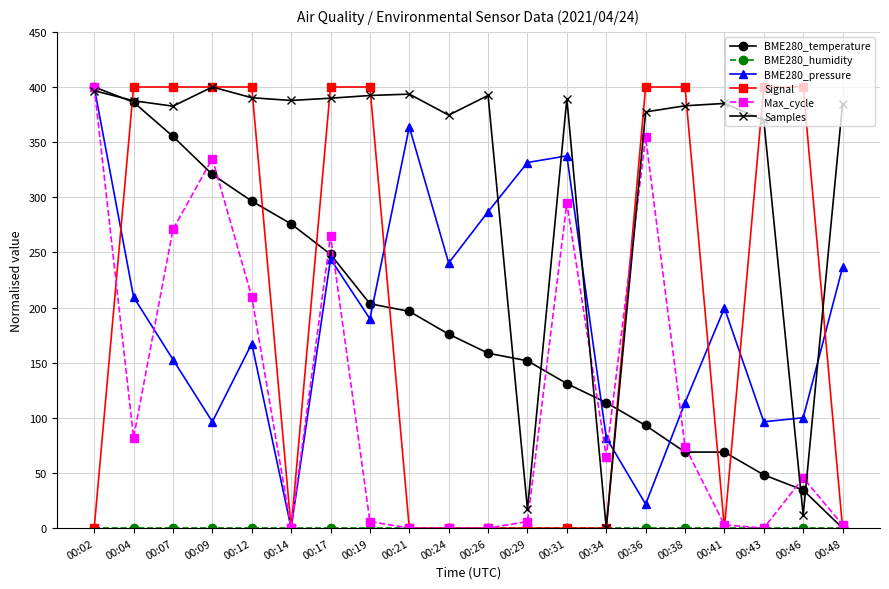

Which series has the largest total across all categories?

Samples